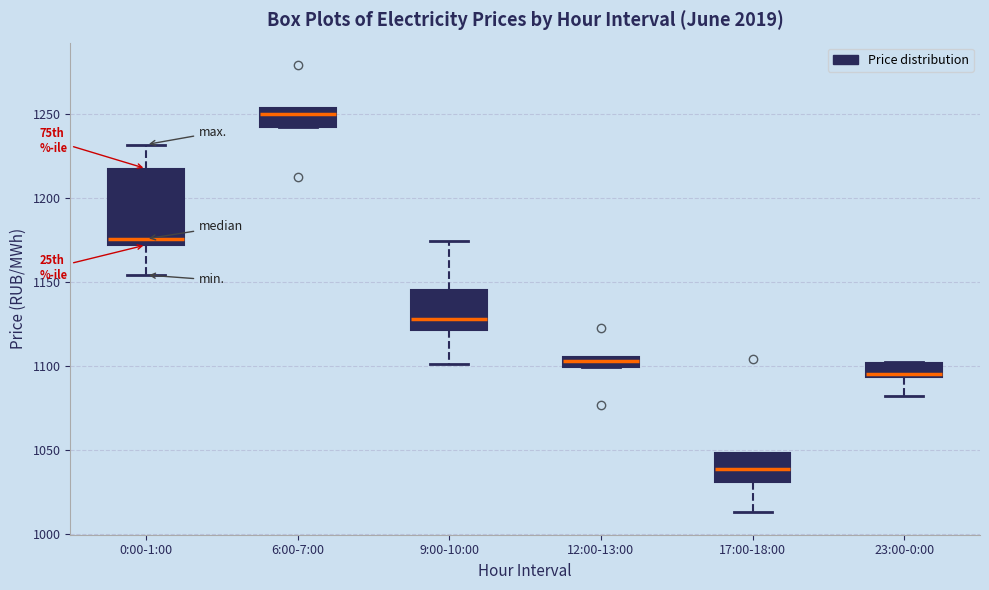

Where is the upper edge of the box for 12:00-13:00 on the y-axis? The values are not printed on the chart, so give them approximately, as read against the axis.

1105